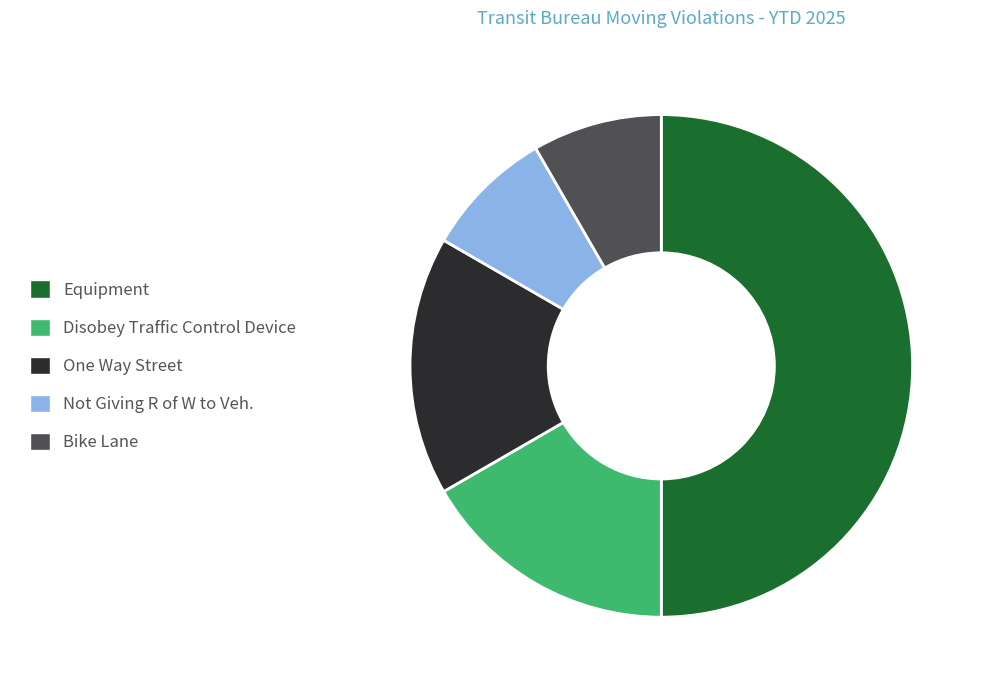

Which has a higher value, Equipment or Bike Lane?

Equipment